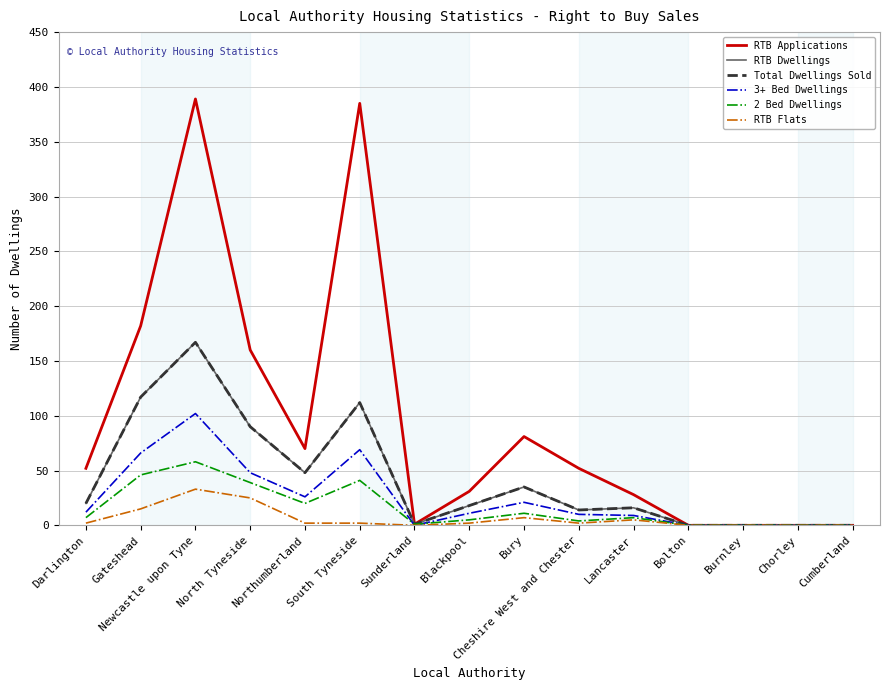

What is the label of the 9th point from the left?

Bury